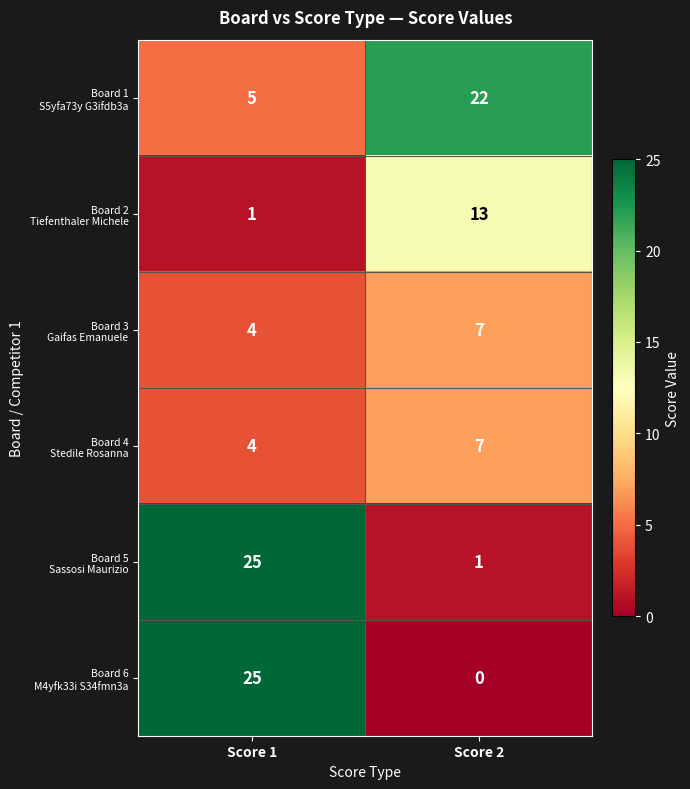

How many categories are shown in the chart?

2